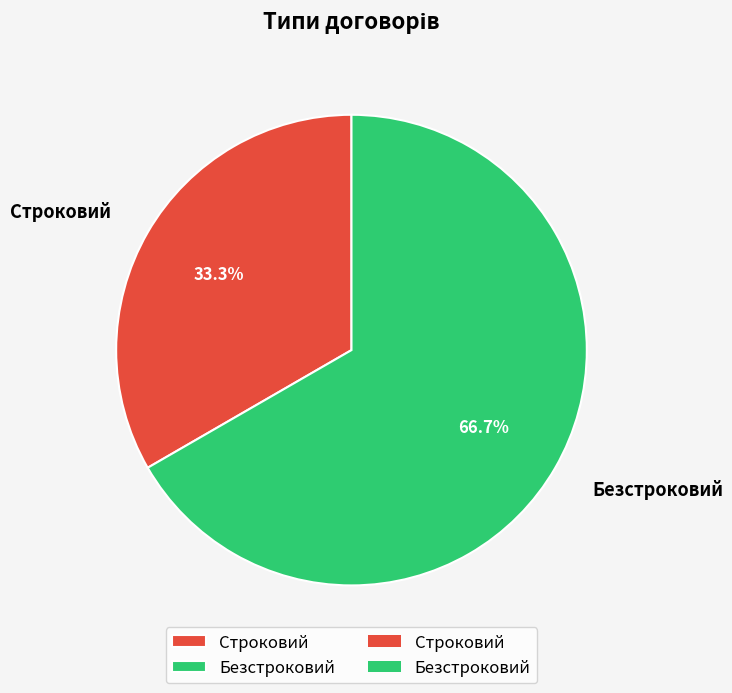

Do Строковий and Безстроковий together represent more than half of the pie?

Yes